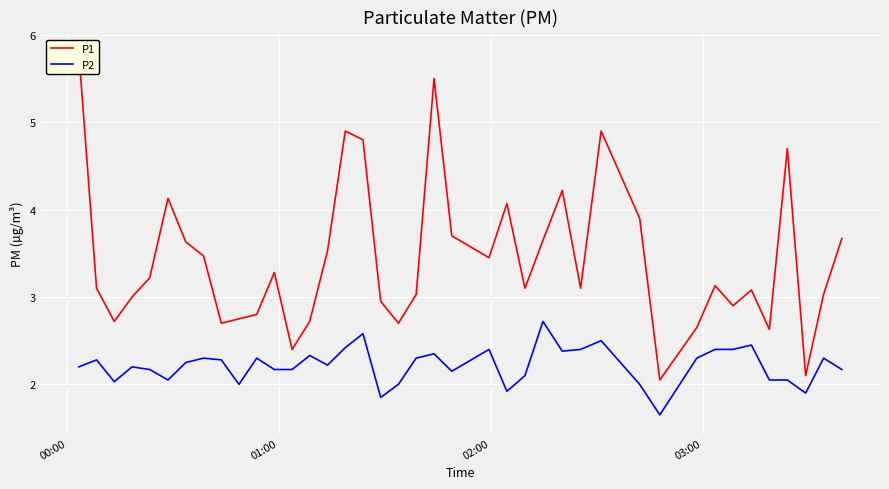

What position from the left is 02:00?

3